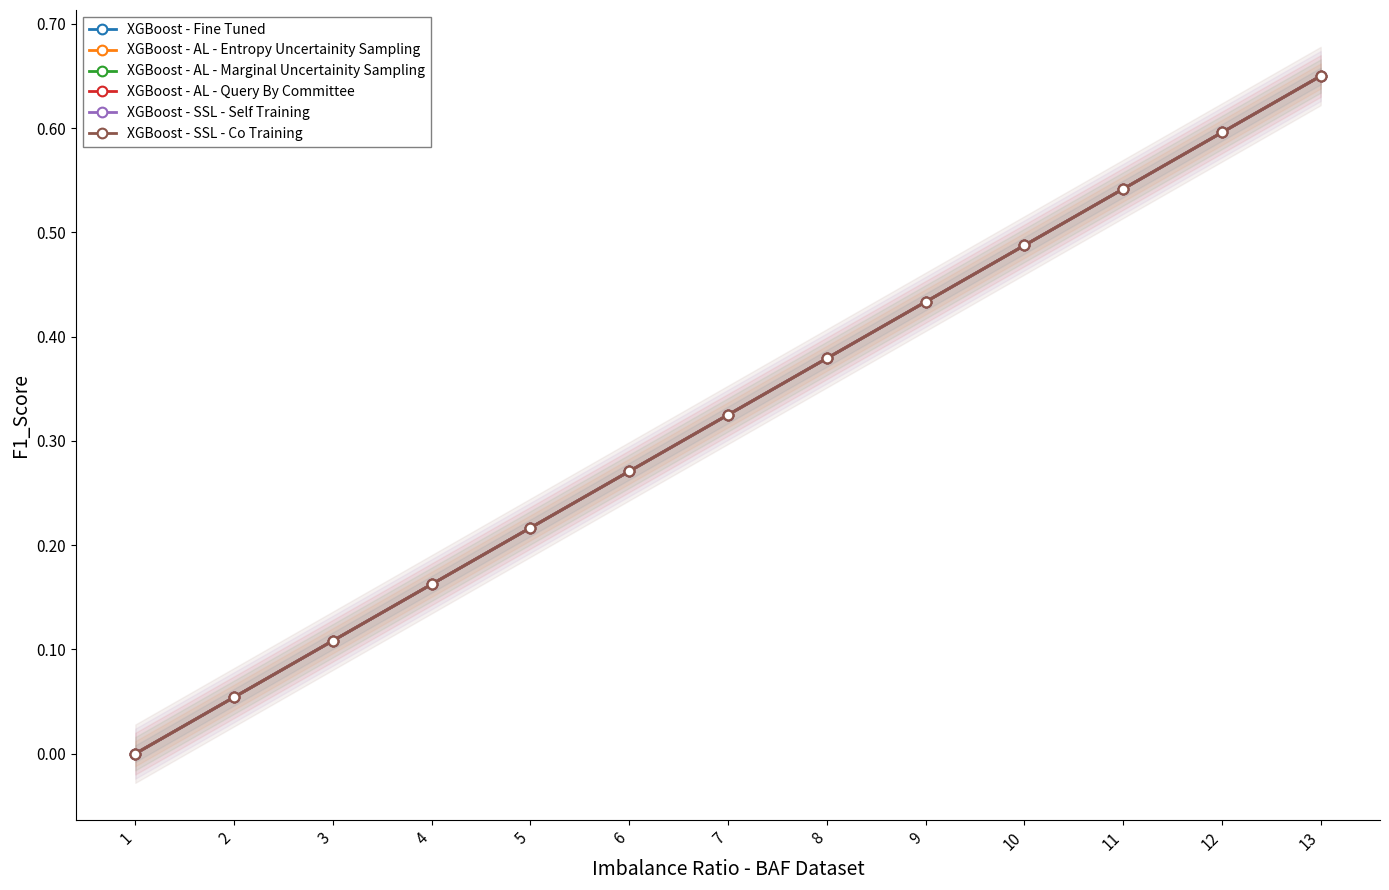

How many series are shown in this chart?

6